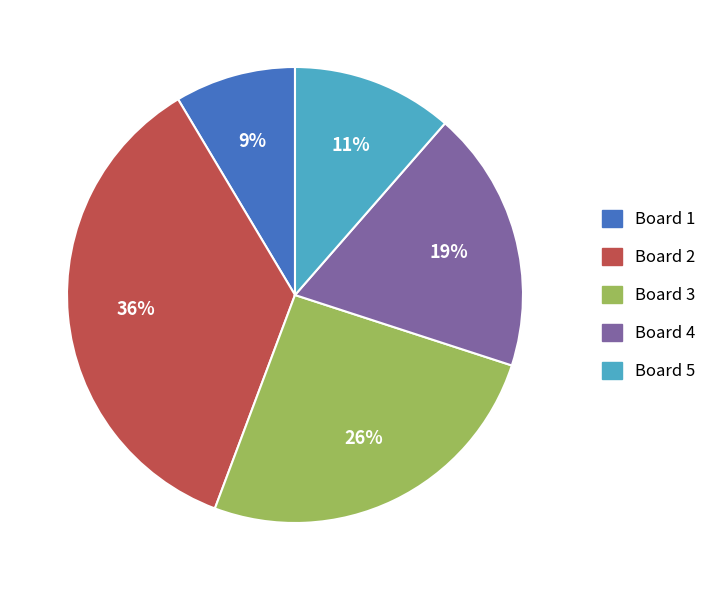

To the nearest percent, what is the difference between the Board 3 and Board 1 slice percentages?

17%